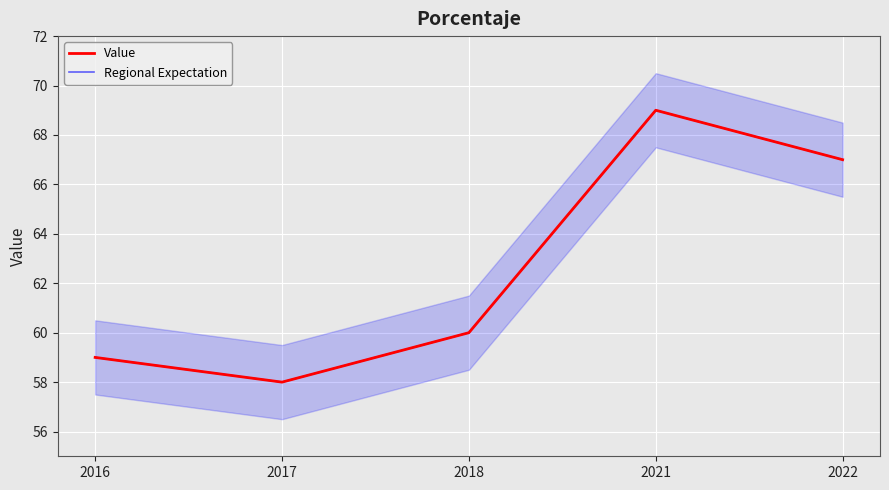

What are all the series names shown in the legend?

Value, Regional Expectation